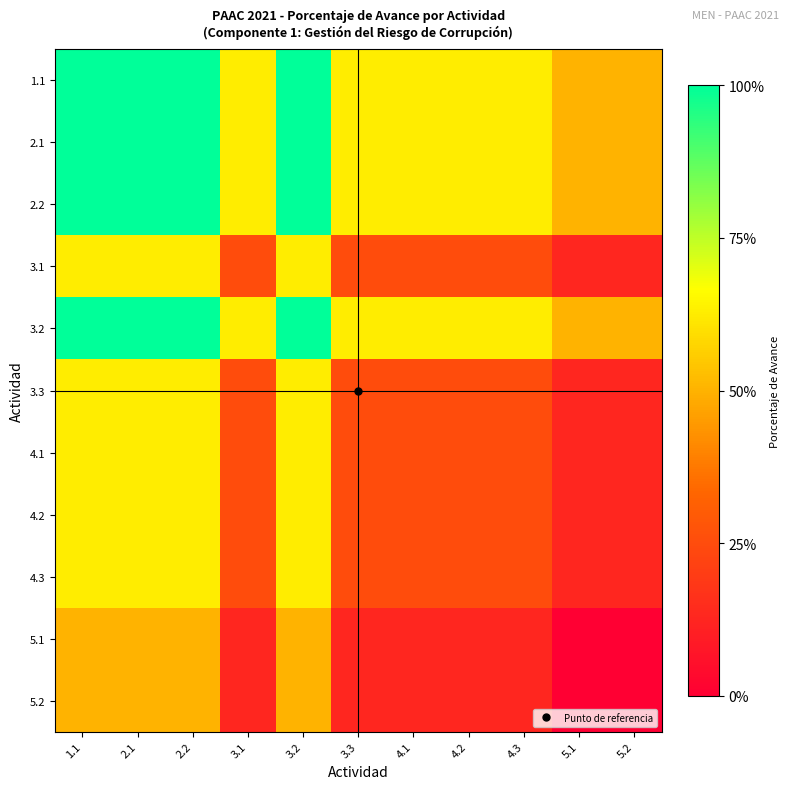

Reading right to left, extract all data points from this chart.

1.1: 5.2=0.5	5.1=0.5	4.3=0.6	4.2=0.6	4.1=0.6	3.3=0.6	3.2=1.0	3.1=0.6	2.2=1.0	2.1=1.0	1.1=1.0
2.1: 5.2=0.5	5.1=0.5	4.3=0.6	4.2=0.6	4.1=0.6	3.3=0.6	3.2=1.0	3.1=0.6	2.2=1.0	2.1=1.0	1.1=1.0
2.2: 5.2=0.5	5.1=0.5	4.3=0.6	4.2=0.6	4.1=0.6	3.3=0.6	3.2=1.0	3.1=0.6	2.2=1.0	2.1=1.0	1.1=1.0
3.1: 5.2=0.1	5.1=0.1	4.3=0.2	4.2=0.2	4.1=0.2	3.3=0.2	3.2=0.6	3.1=0.2	2.2=0.6	2.1=0.6	1.1=0.6
3.2: 5.2=0.5	5.1=0.5	4.3=0.6	4.2=0.6	4.1=0.6	3.3=0.6	3.2=1.0	3.1=0.6	2.2=1.0	2.1=1.0	1.1=1.0
3.3: 5.2=0.1	5.1=0.1	4.3=0.2	4.2=0.2	4.1=0.2	3.3=0.2	3.2=0.6	3.1=0.2	2.2=0.6	2.1=0.6	1.1=0.6
4.1: 5.2=0.1	5.1=0.1	4.3=0.2	4.2=0.2	4.1=0.2	3.3=0.2	3.2=0.6	3.1=0.2	2.2=0.6	2.1=0.6	1.1=0.6
4.2: 5.2=0.1	5.1=0.1	4.3=0.2	4.2=0.2	4.1=0.2	3.3=0.2	3.2=0.6	3.1=0.2	2.2=0.6	2.1=0.6	1.1=0.6
4.3: 5.2=0.1	5.1=0.1	4.3=0.2	4.2=0.2	4.1=0.2	3.3=0.2	3.2=0.6	3.1=0.2	2.2=0.6	2.1=0.6	1.1=0.6
5.1: 5.2=0.0	5.1=0.0	4.3=0.1	4.2=0.1	4.1=0.1	3.3=0.1	3.2=0.5	3.1=0.1	2.2=0.5	2.1=0.5	1.1=0.5
5.2: 5.2=0.0	5.1=0.0	4.3=0.1	4.2=0.1	4.1=0.1	3.3=0.1	3.2=0.5	3.1=0.1	2.2=0.5	2.1=0.5	1.1=0.5